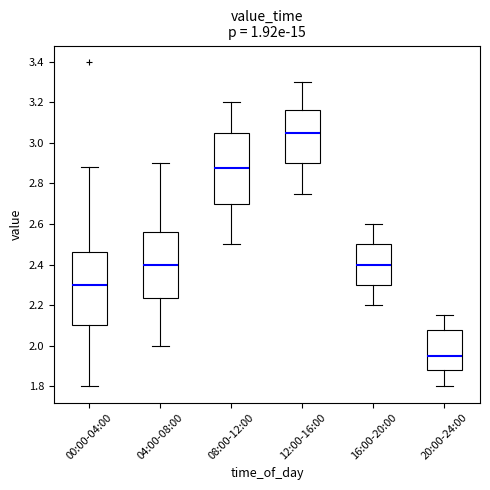

Reading left to right, transcribe this box plot: for each box, give where its median line is, the range the box spans, and where its two whiskers end, as read against the y-axis. The values are not printed on the chart, so give them approximately, as read against the axis.

00:00-04:00: median 2.30, box 2.10 to 2.46, whiskers 1.80 to 2.88
04:00-08:00: median 2.40, box 2.24 to 2.56, whiskers 2.00 to 2.90
08:00-12:00: median 2.88, box 2.70 to 3.06, whiskers 2.50 to 3.20
12:00-16:00: median 3.06, box 2.90 to 3.16, whiskers 2.76 to 3.30
16:00-20:00: median 2.40, box 2.30 to 2.50, whiskers 2.20 to 2.60
20:00-24:00: median 1.96, box 1.88 to 2.08, whiskers 1.80 to 2.16